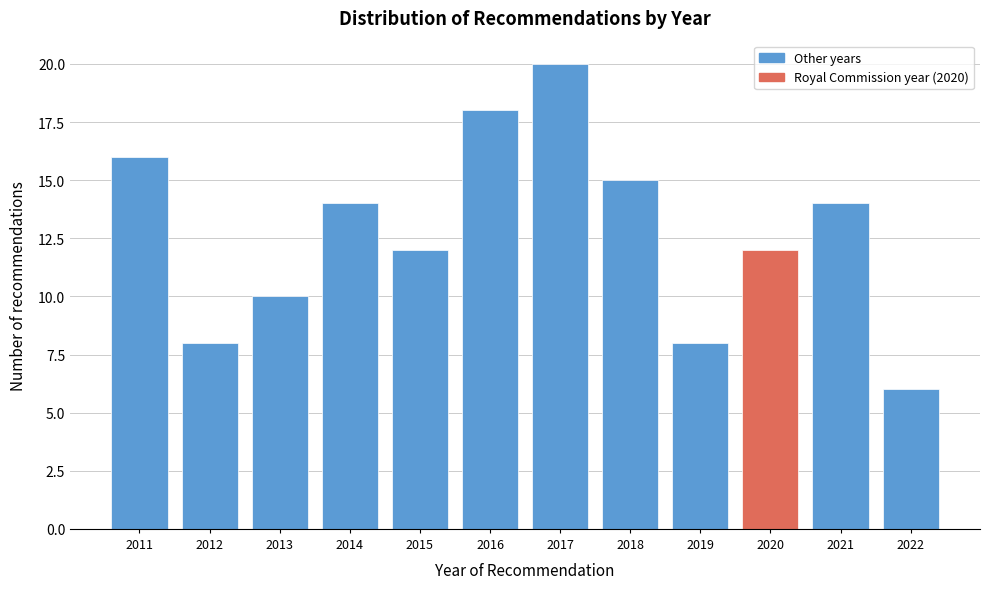

Reading right to left, transcribe all the data shown in this chart.

2022=6	2021=14	2020=12	2019=8	2018=15	2017=20	2016=18	2015=12	2014=14	2013=10	2012=8	2011=16